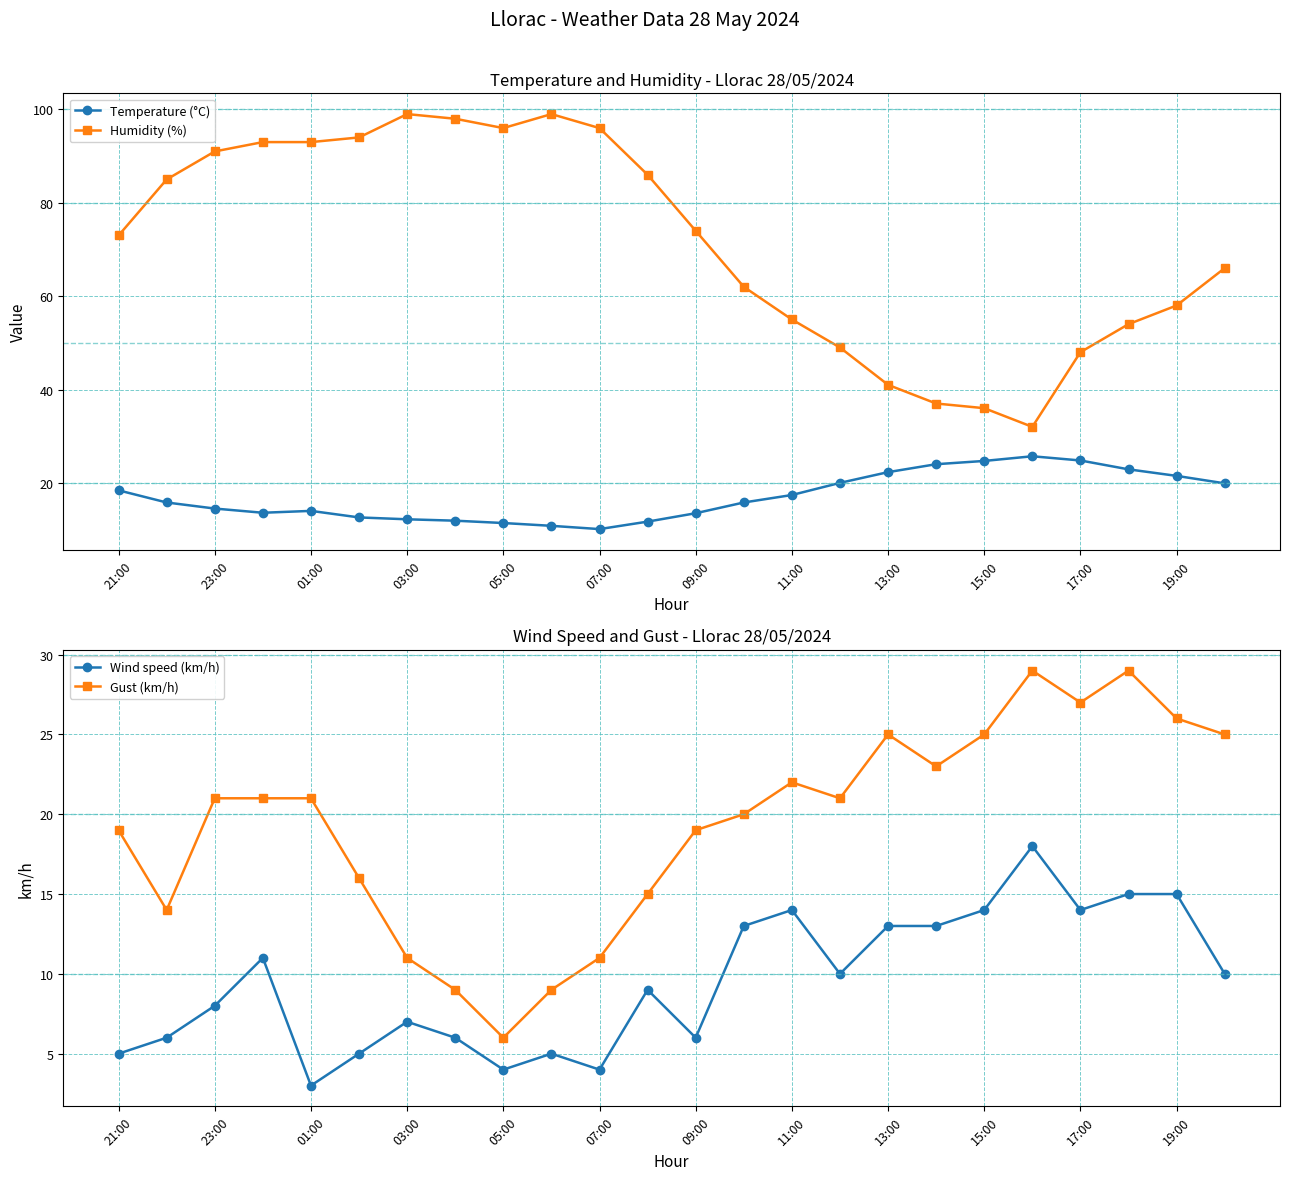

True or false: Temperature (°C) and Humidity (%) cross at least once.

False